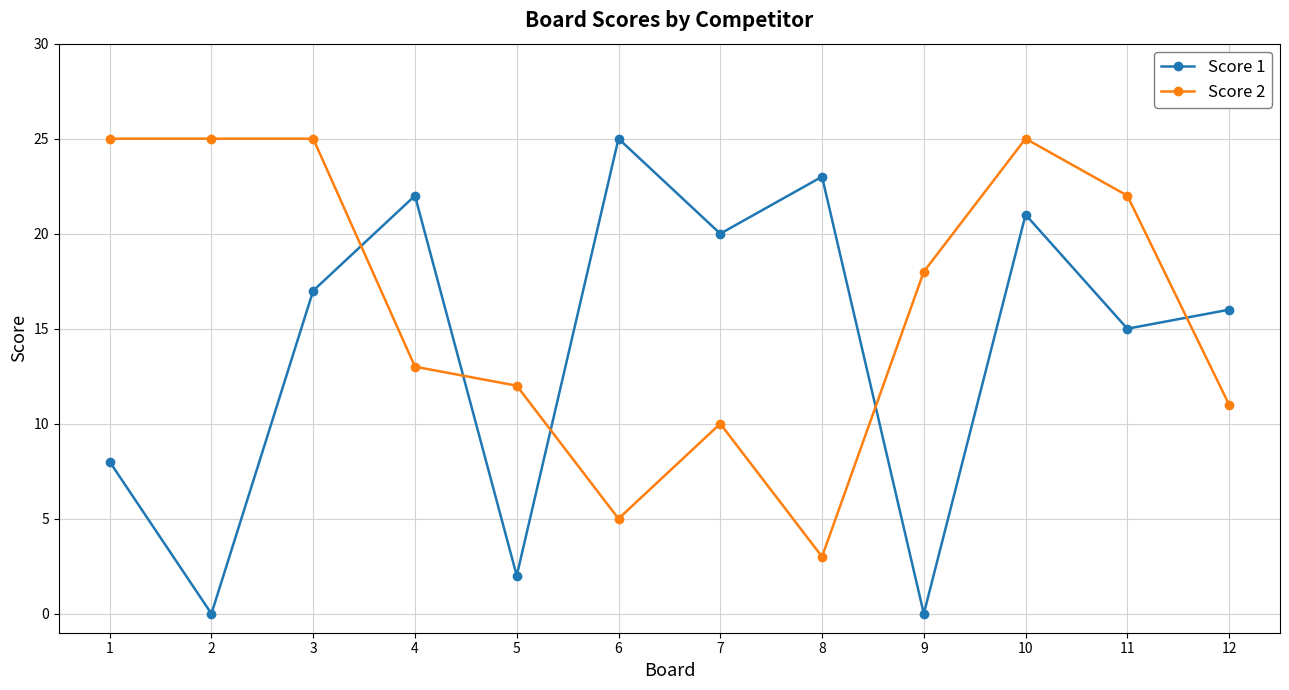

Which series changed the most between 9 and 11?

Score 1